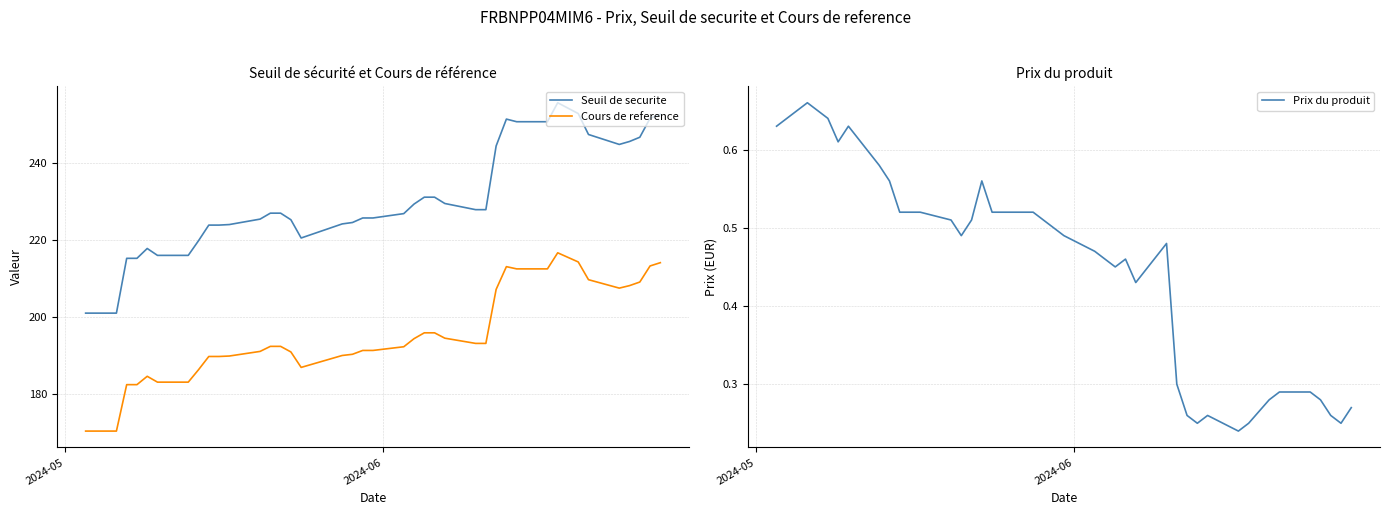

What is the highest value of the Prix du produit series?

0.7